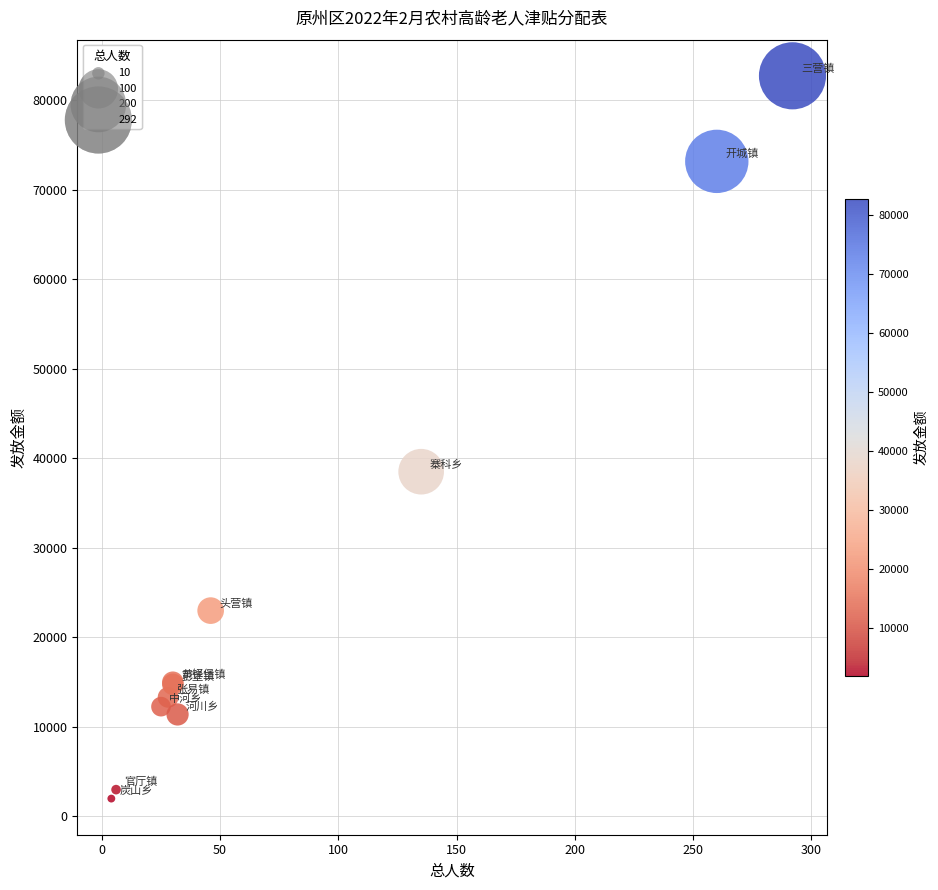

What Y value in the scatter plot is closest to 42375?

38520